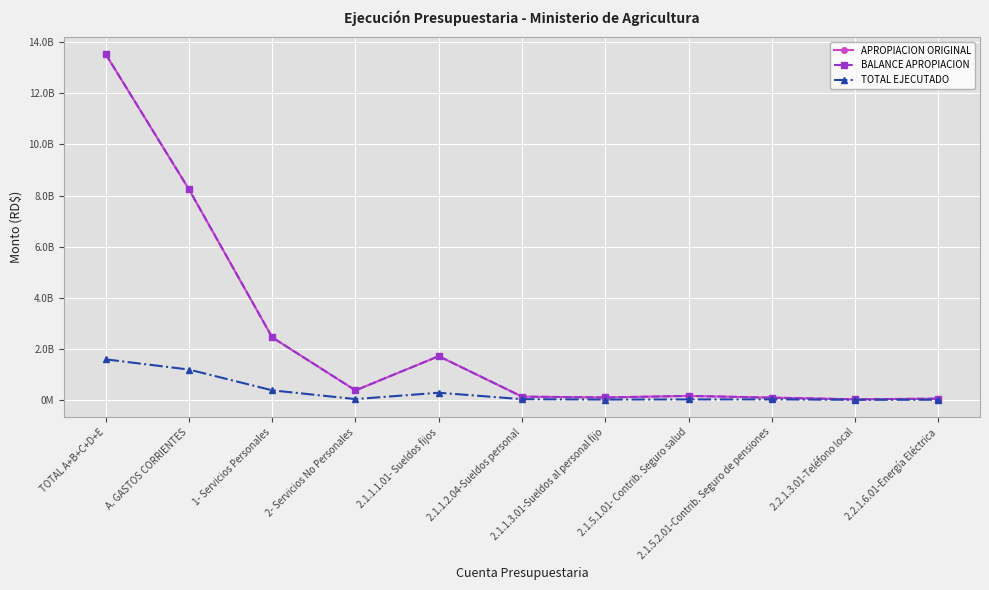

True or false: BALANCE APROPIACION and TOTAL EJECUTADO cross at least once.

False